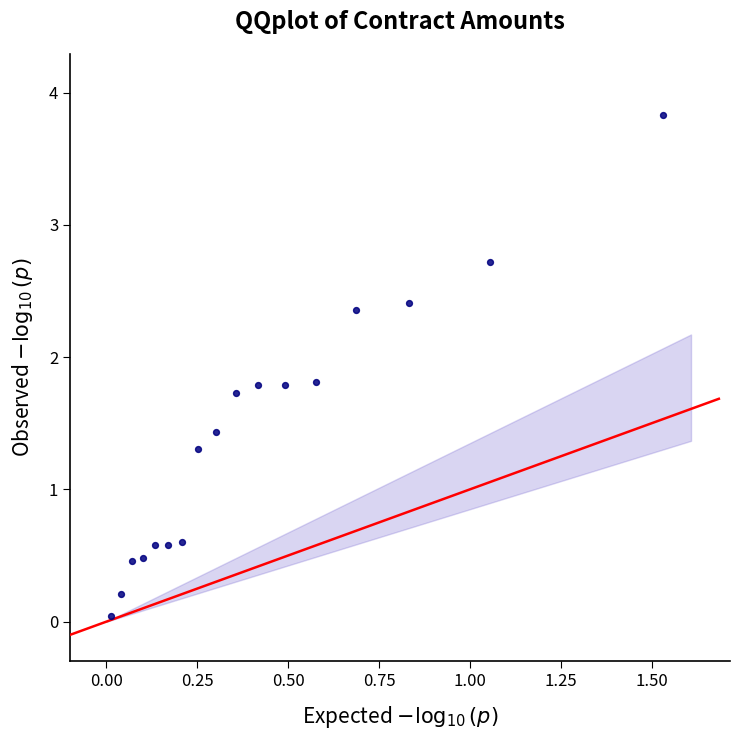

What is the range of Y values (max minus min)?

3.8